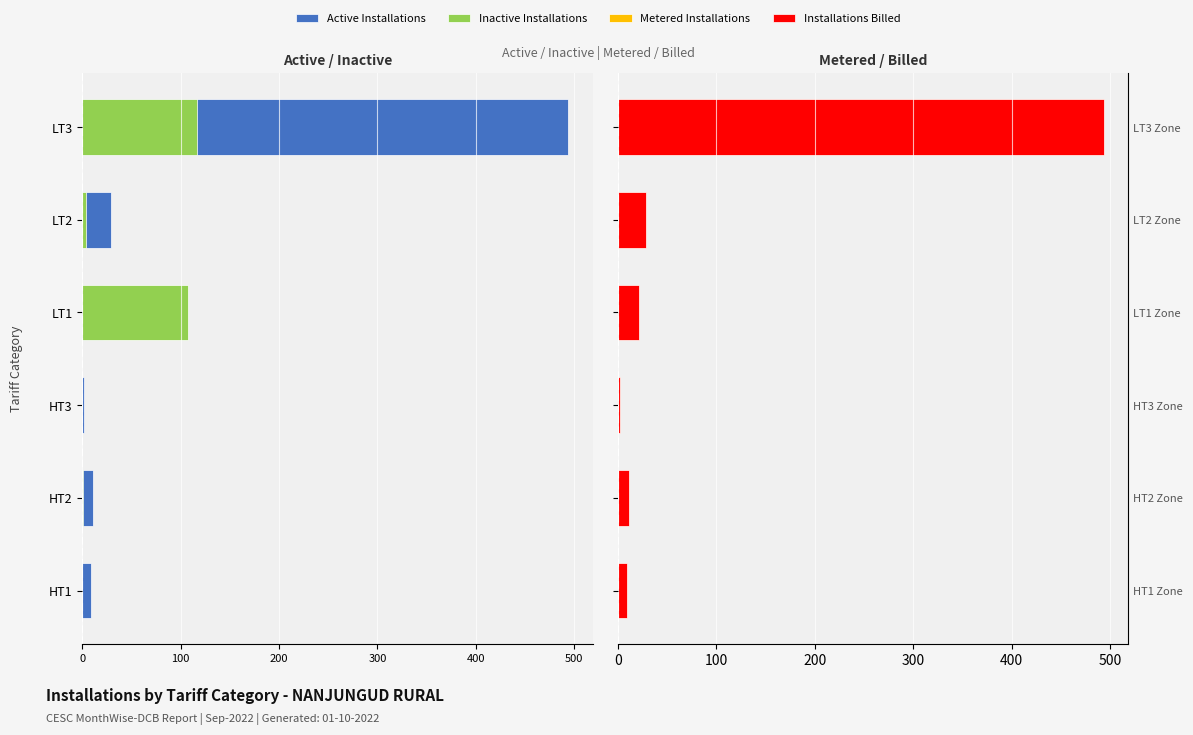

What is the value of the Metered Installations bar at the 3rd from the left?

2.0